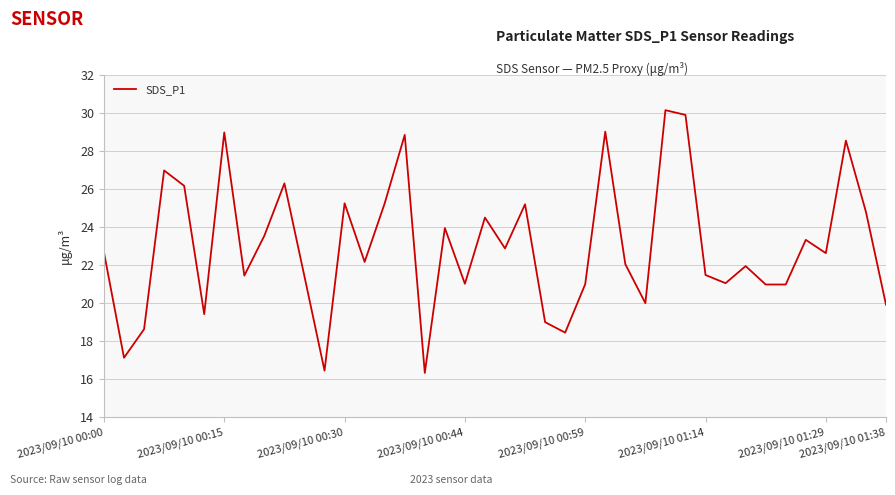

What is the difference between the maximum and minimum values?

13.8